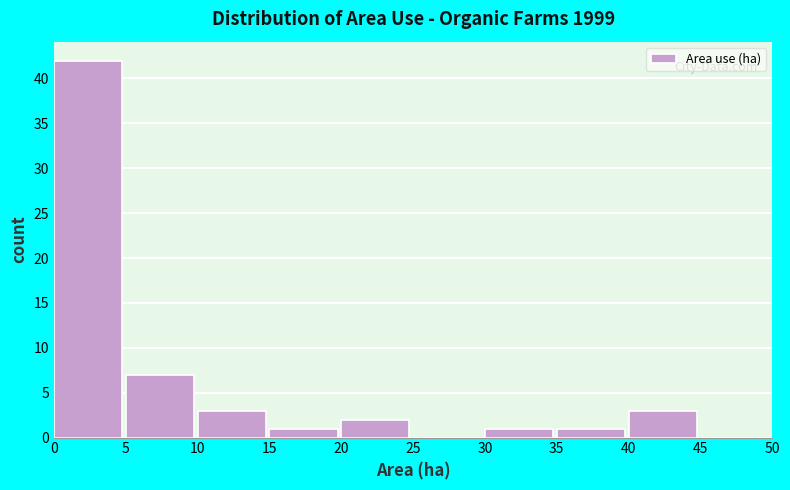

Reading left to right, transcribe this chart: for each bar, give the range it covers on the x-axis and its height. The values are not printed on the chart, so give them approximately, as read against the axis.

0 to 5: 42
5 to 10: 7
10 to 15: 3
15 to 20: 1
20 to 25: 2
25 to 30: 0
30 to 35: 1
35 to 40: 1
40 to 45: 3
45 to 50: 0